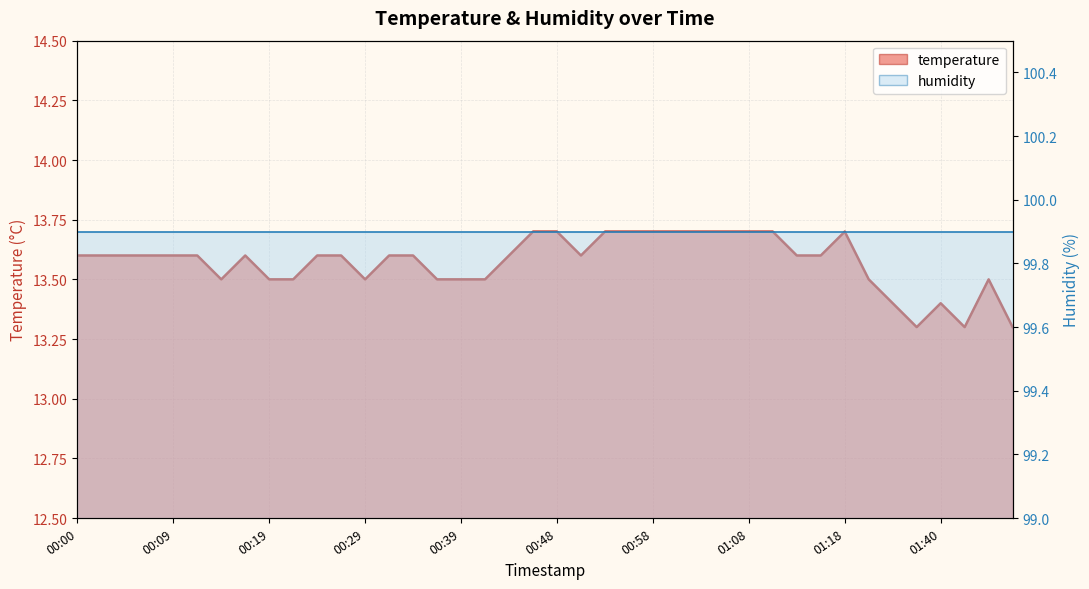

How many distinct data groups are displayed?

2